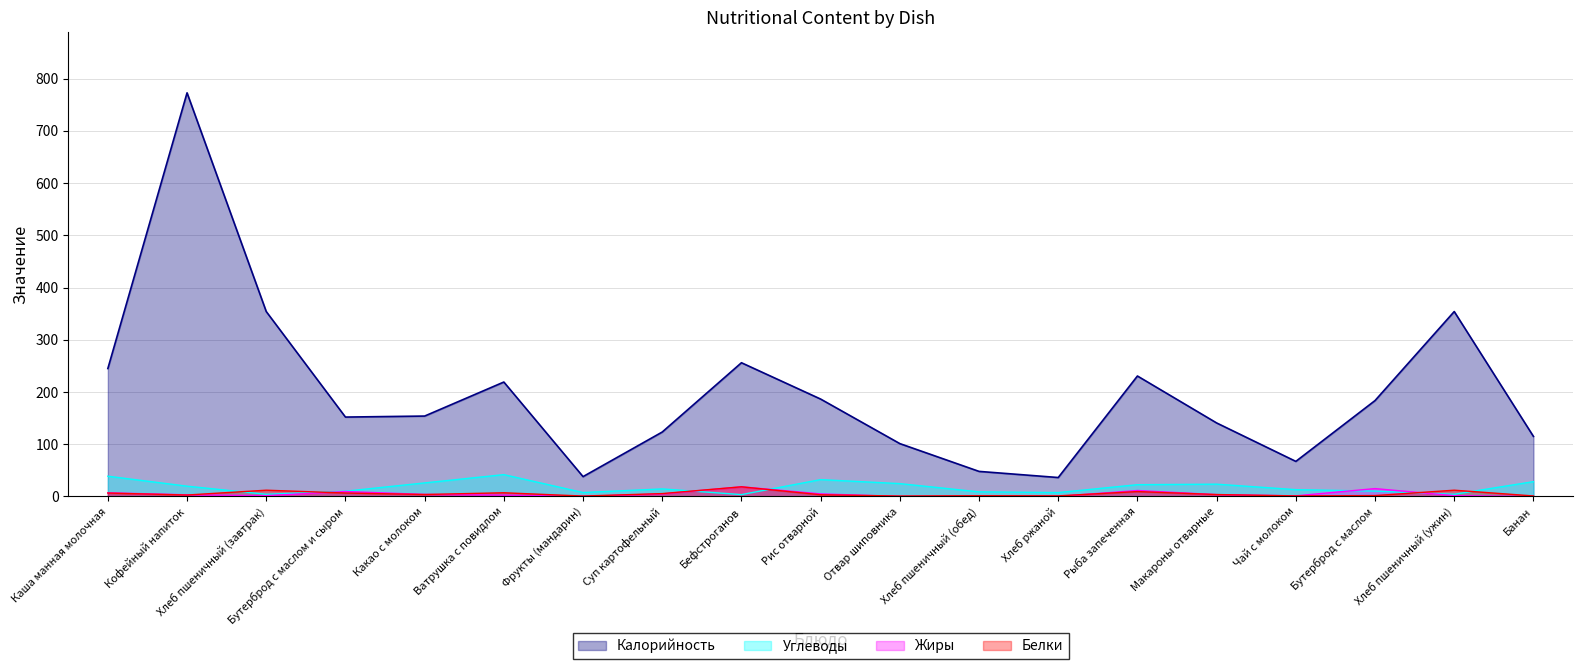

What is the total value across all series at Кофейный напиток?

798.4